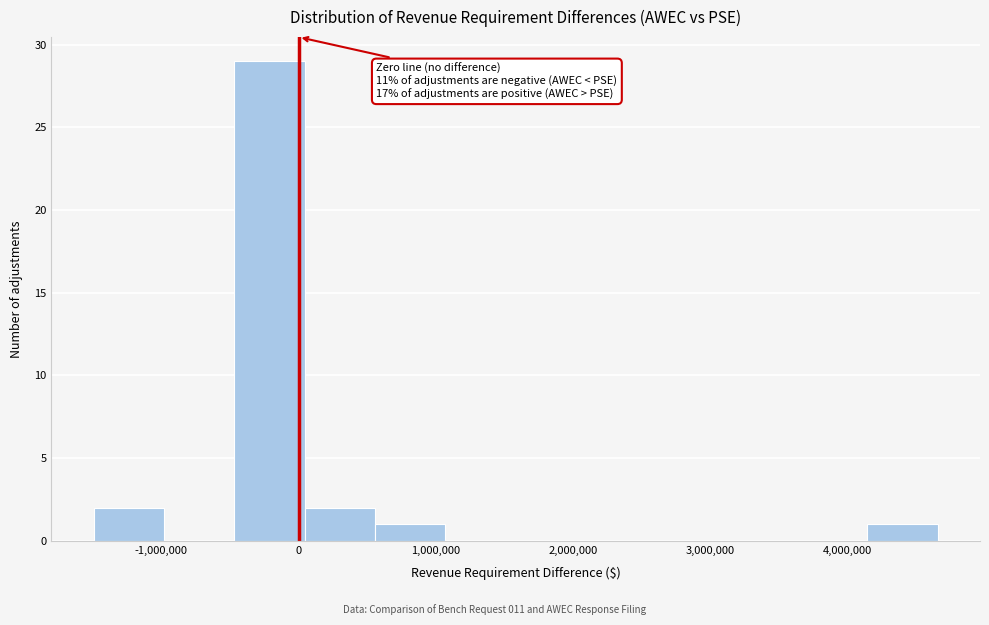

Which range on the x-axis has the tallest bar?

-500000 to 0